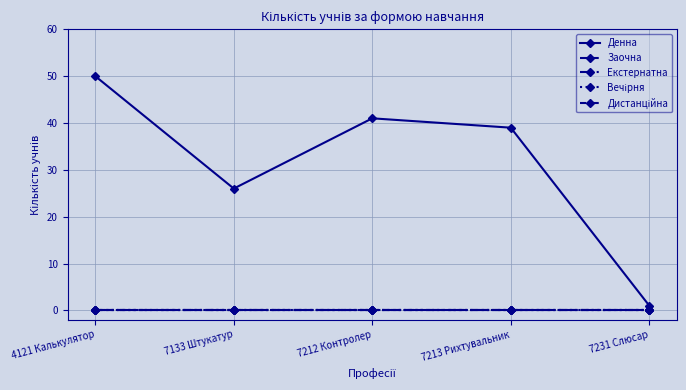

What is the difference between the second highest and second lowest values in the Денна series?

15